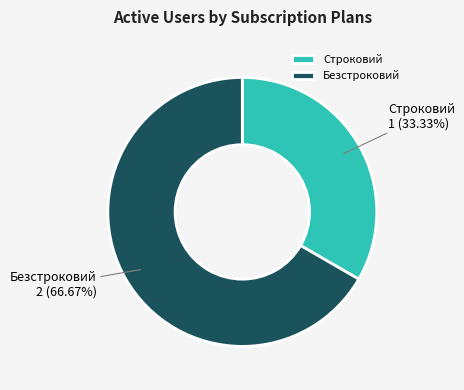

The Строковий slice represents 20% of the pie. True or false?

False